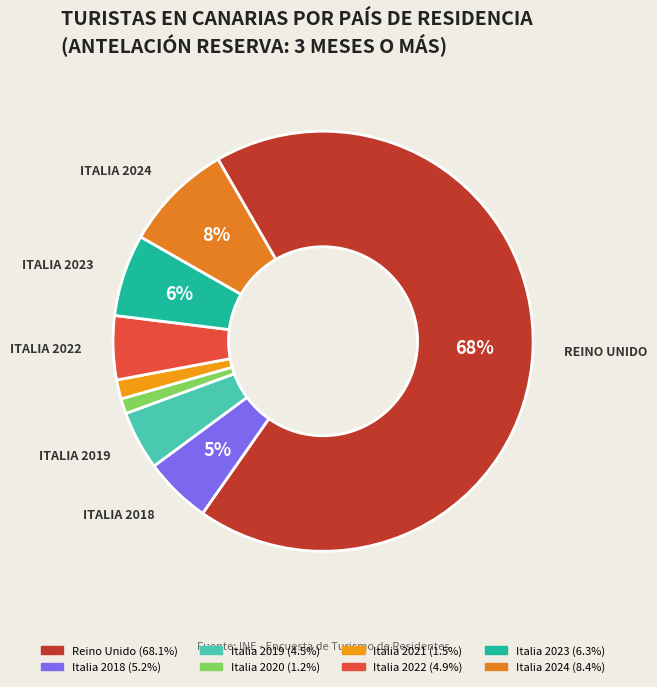

To the nearest percent, what portion does Italia 2018 represent?

5%